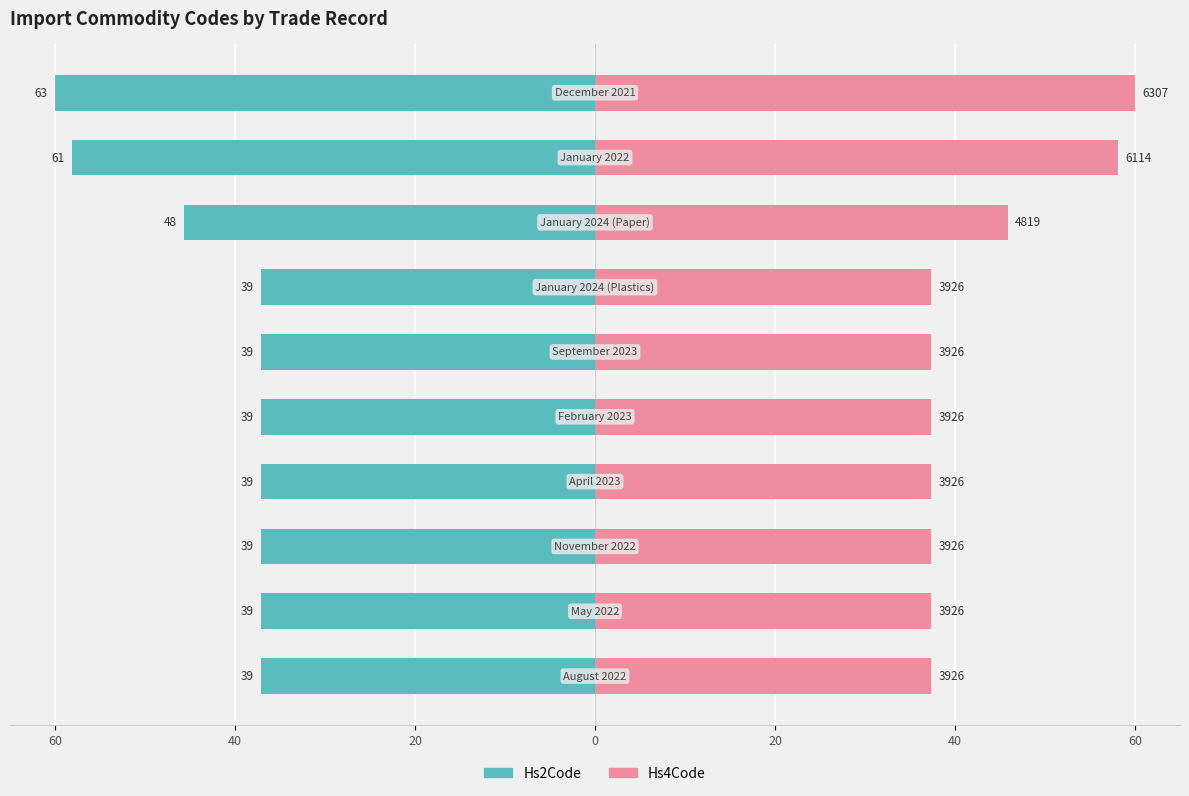

Rank the series by their maximum value, from highest to lowest.

Hs4Code, Hs2Code